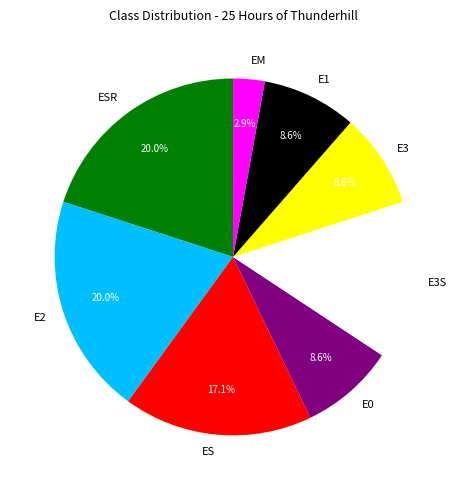

Is it true that E3 is 3% of the pie?

False